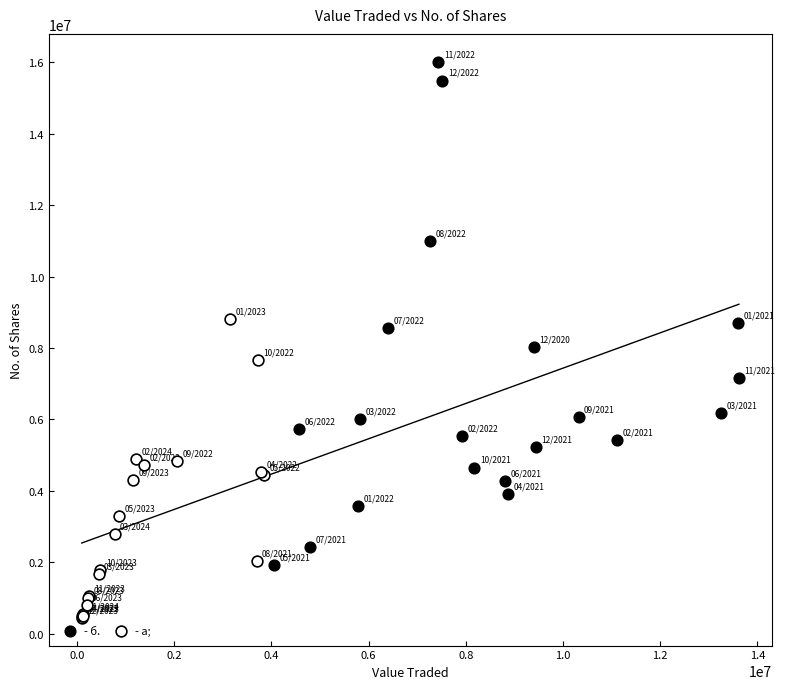

Which series contains the lowest Y value?

- а;